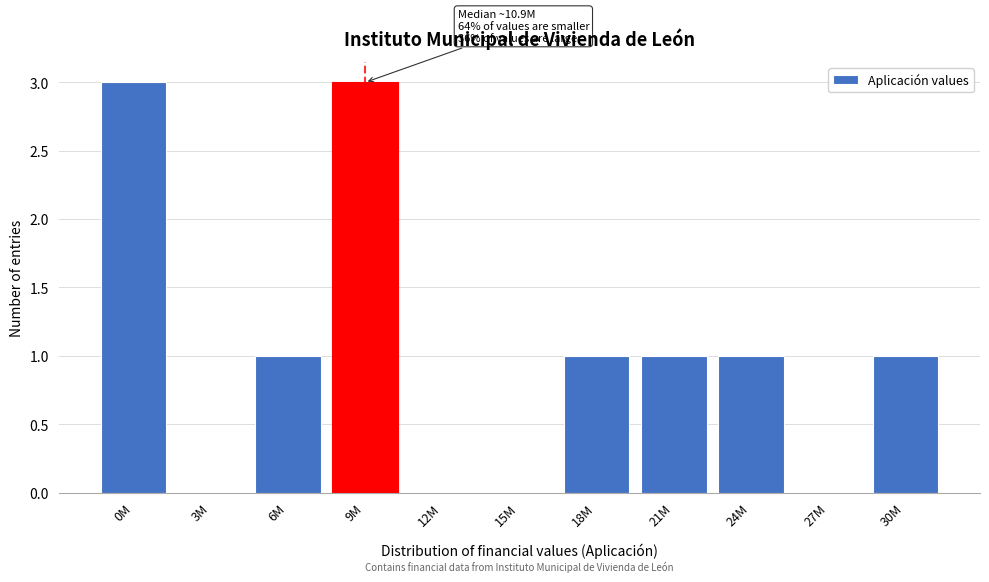

Reading left to right, transcribe all the data shown in this chart.

0M=3	3M=0	6M=1	9M=3	12M=0	15M=0	18M=1	21M=1	24M=1	27M=0	30M=1